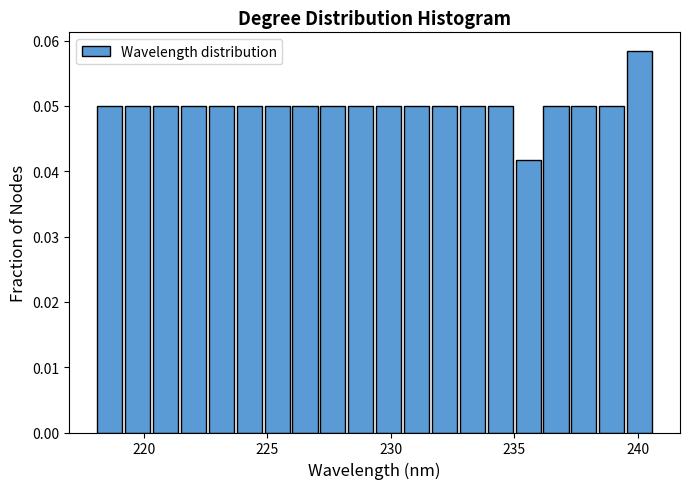

Around what value on the x-axis is the tallest bar? Give the approximate position of its centre, as read against the axis.

240.0